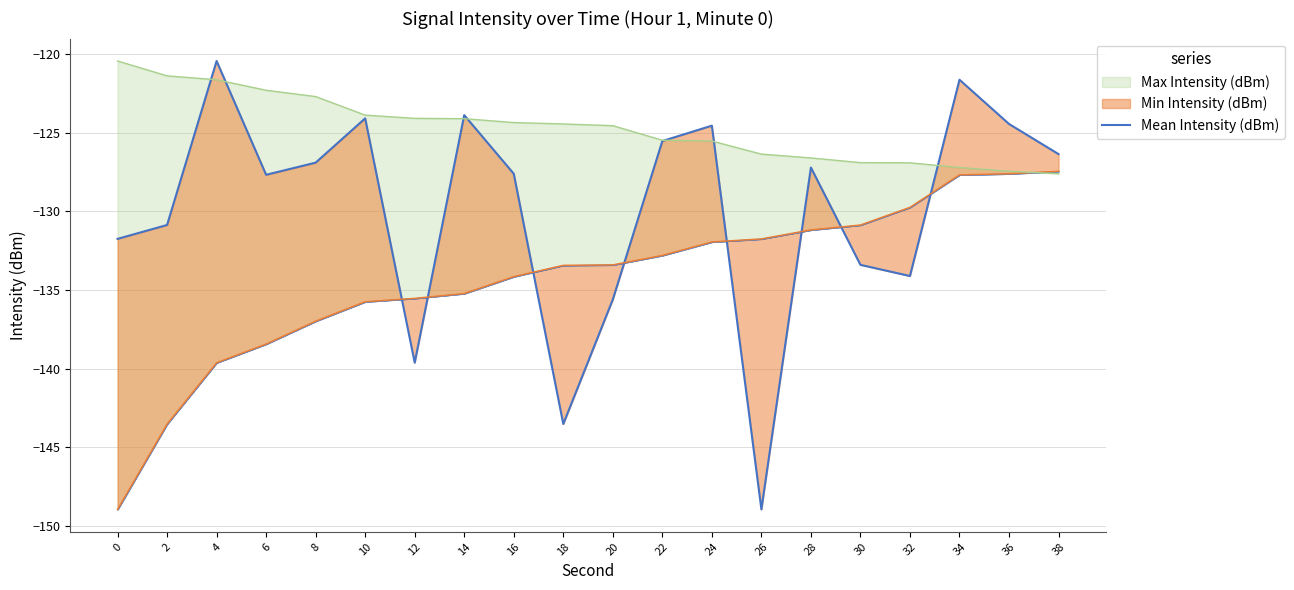

Reading right to left, extract all data points from this chart.

38=-126.4	36=-124.5	34=-121.6	32=-134.1	30=-133.4	28=-127.2	26=-148.9	24=-124.6	22=-125.5	20=-135.6	18=-143.5	16=-127.6	14=-123.9	12=-139.6	10=-124.1	8=-126.9	6=-127.7	4=-120.5	2=-130.9	0=-131.8